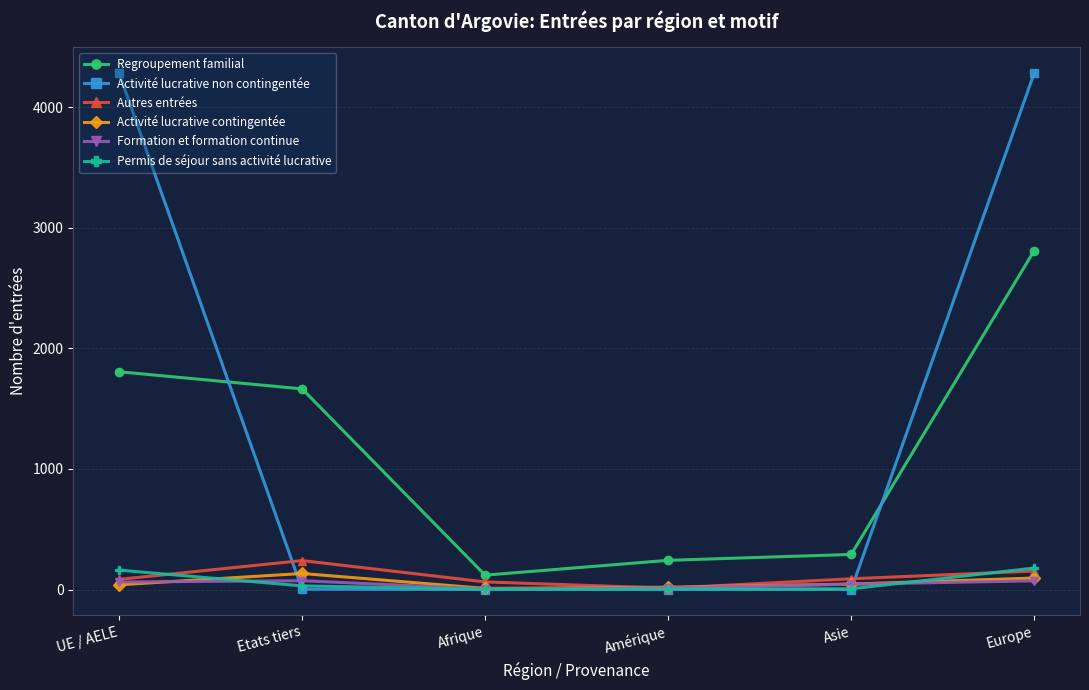

True or false: Regroupement familial has more than 2 points higher than both neighbors.

False